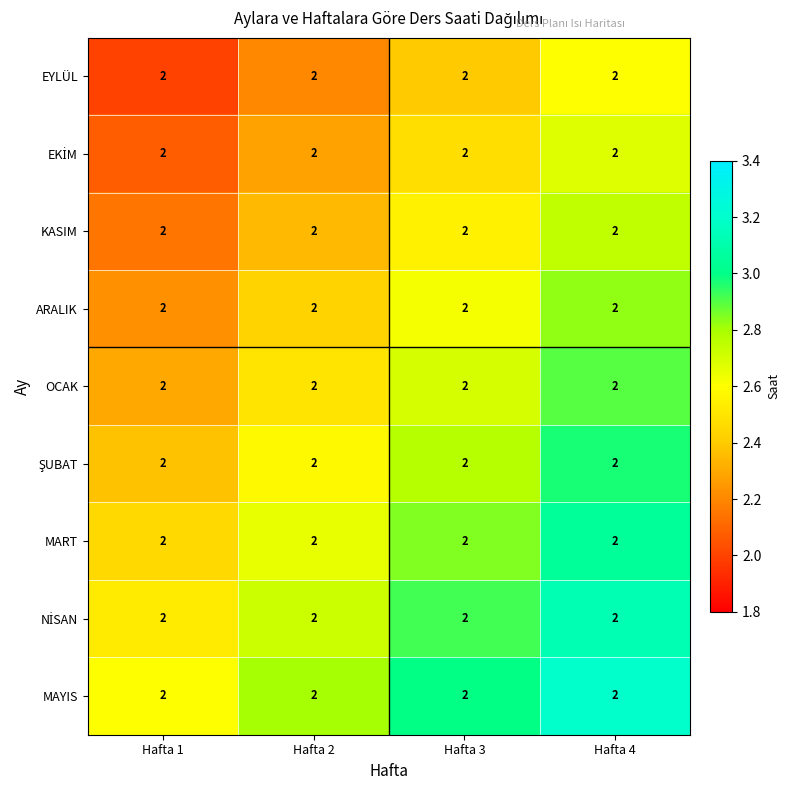

The OCAK series shows 2.3 at Hafta 1. True or false?

True